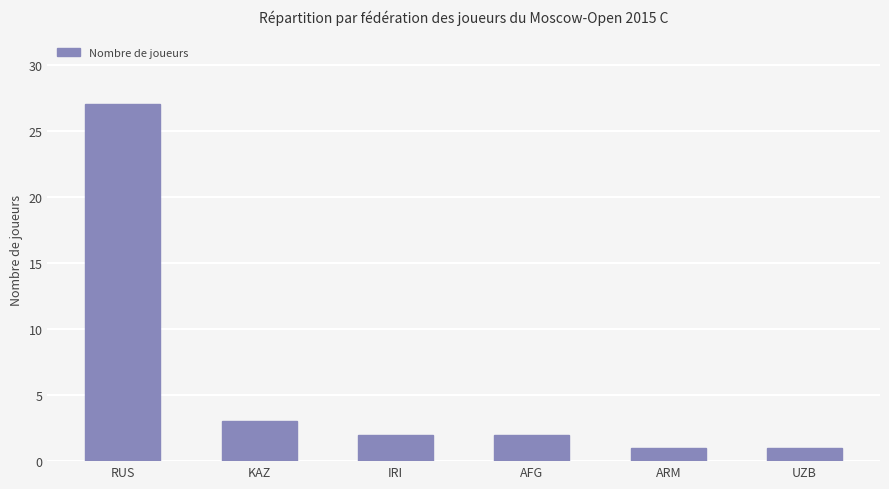

What is the maximum value shown in the chart?

27